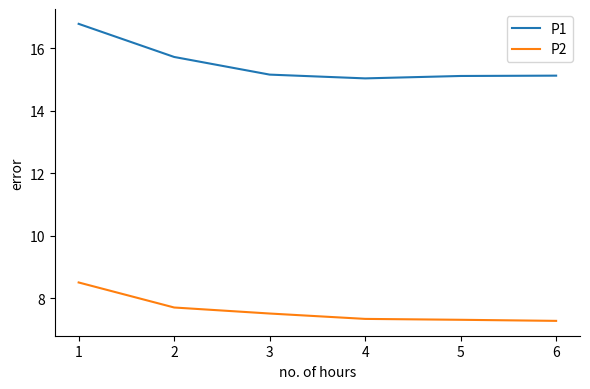

Which series has the largest range (max minus min)?

P1